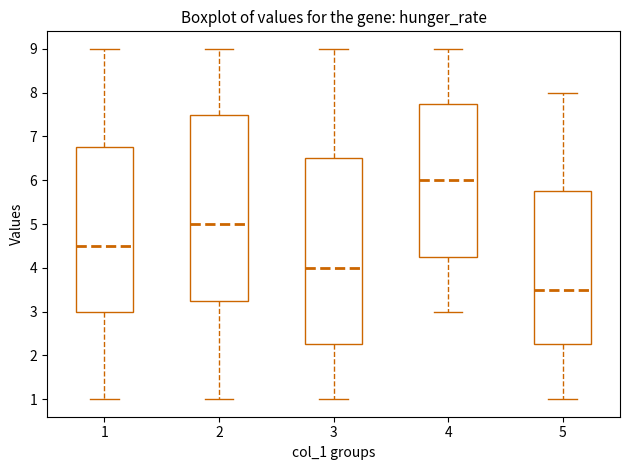

Which box's median line is the highest?

4